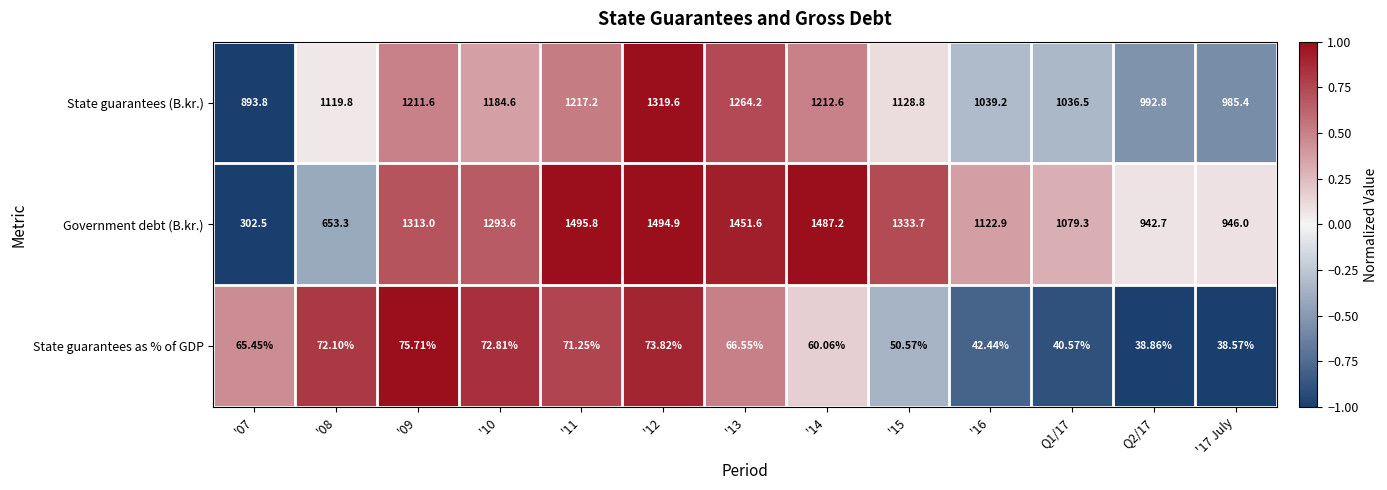

Which series changed the most between '13 and '17 July?

Government debt (B.kr.)